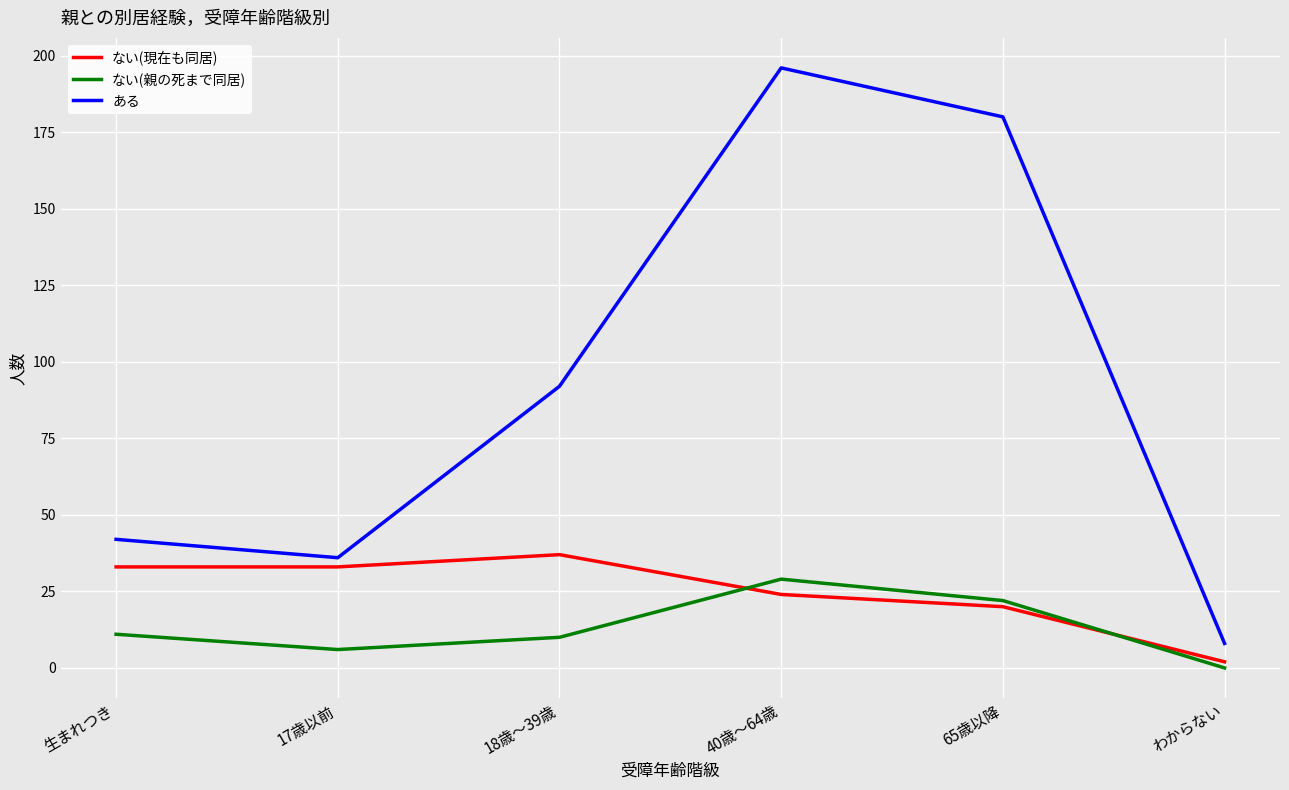

What value does the ない(現在も同居) series have at 17歳以前, to the nearest 10?

30